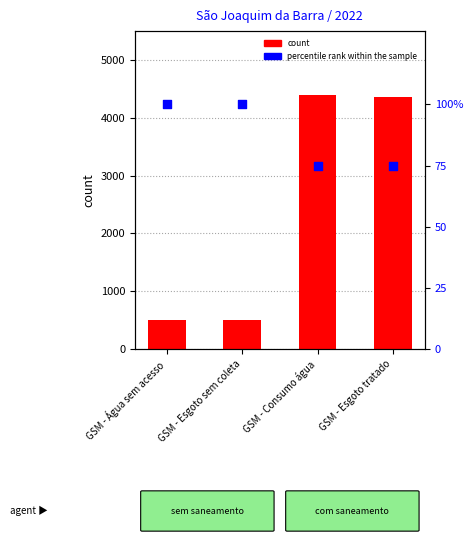

Which series has the widest spread of Y values?

count